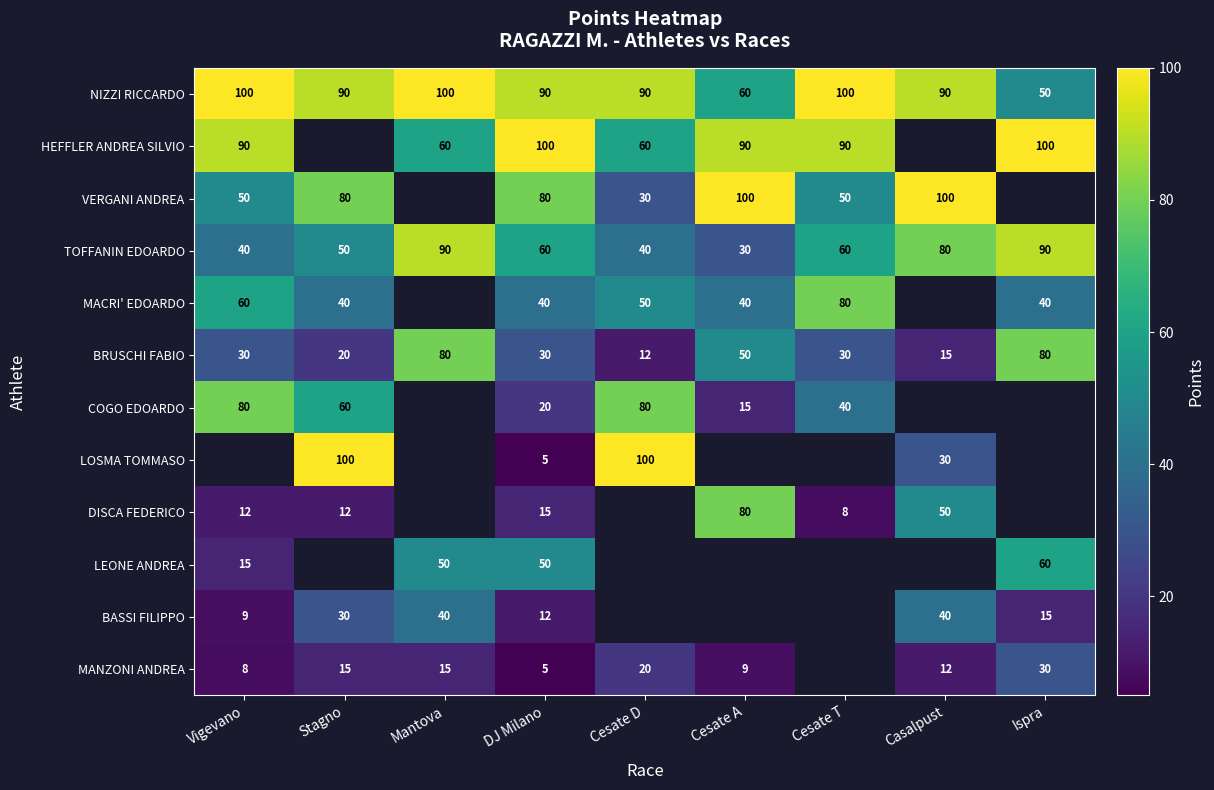

Is it true that BRUSCHI FABIO equals 15 at Casalpust?

True